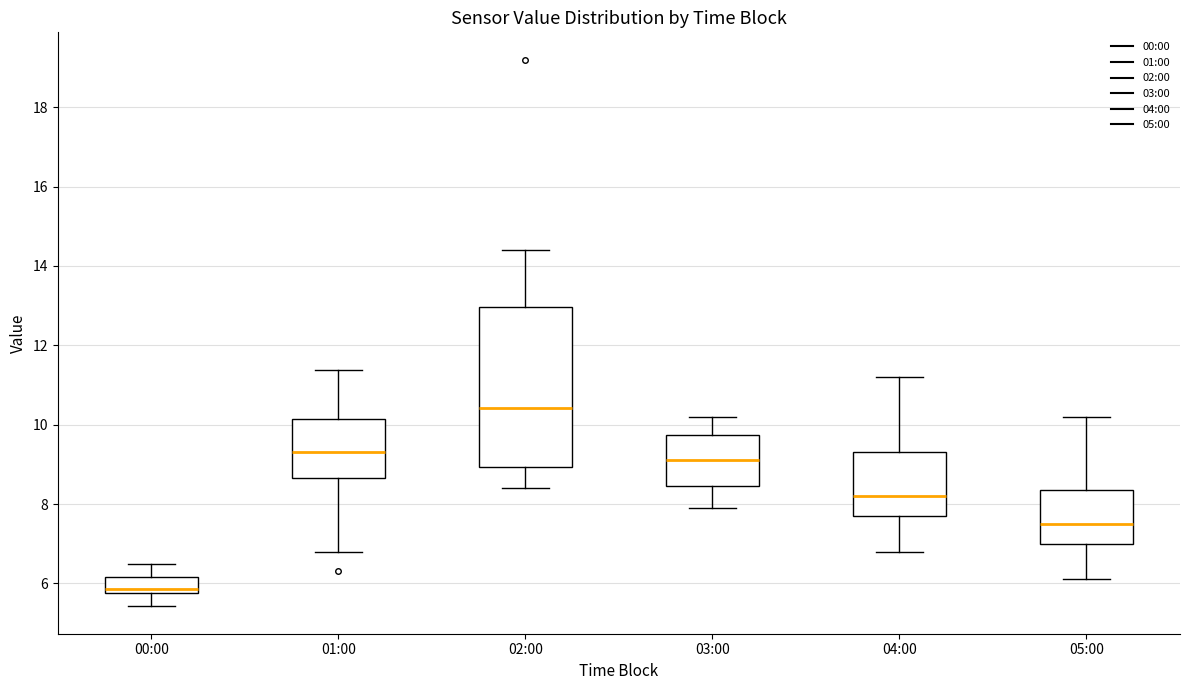

Comparing the boxes themselves (not the whiskers), which one is the tallest?

02:00